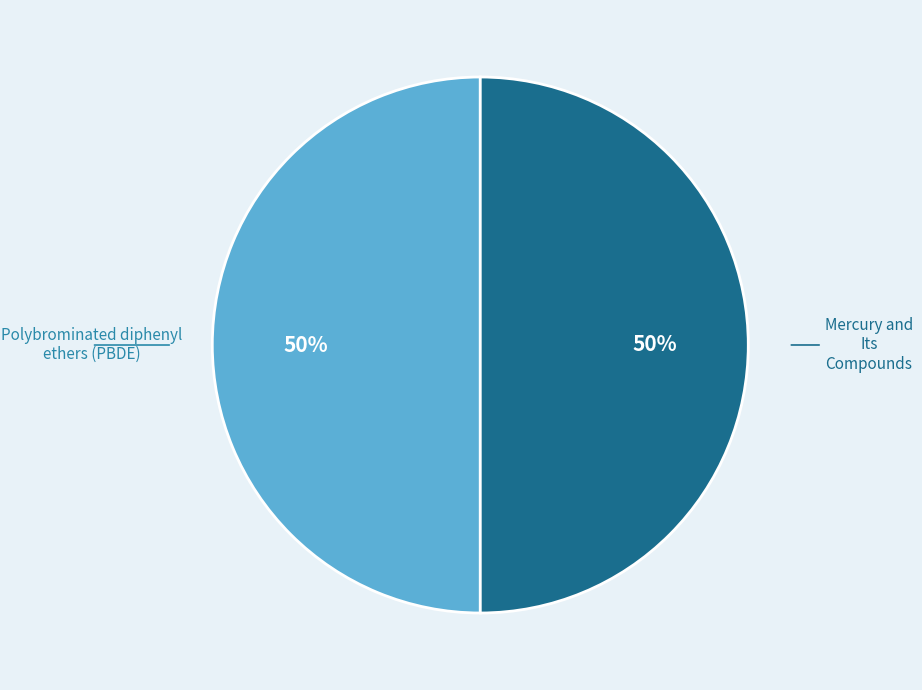

Approximately how many times larger is the value at Mercury and Its Compounds compared to Polybrominated diphenyl ethers (PBDE)?

1.0